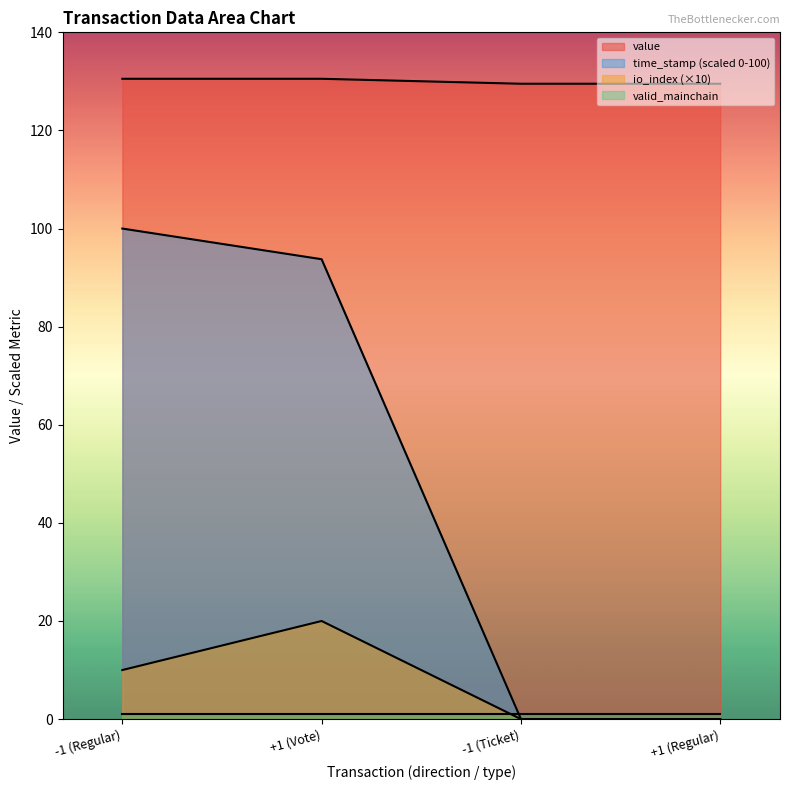

True or false: value and io_index cross at least once.

False